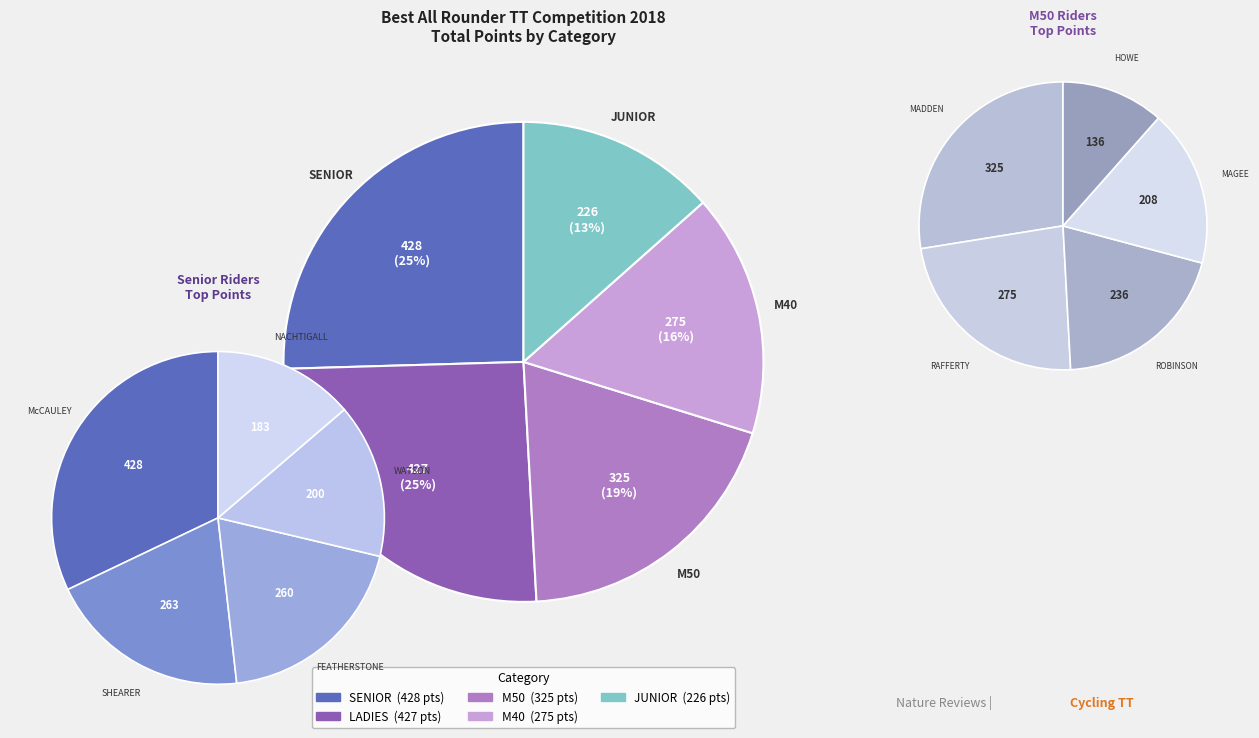

Which slice is the largest?

SENIOR